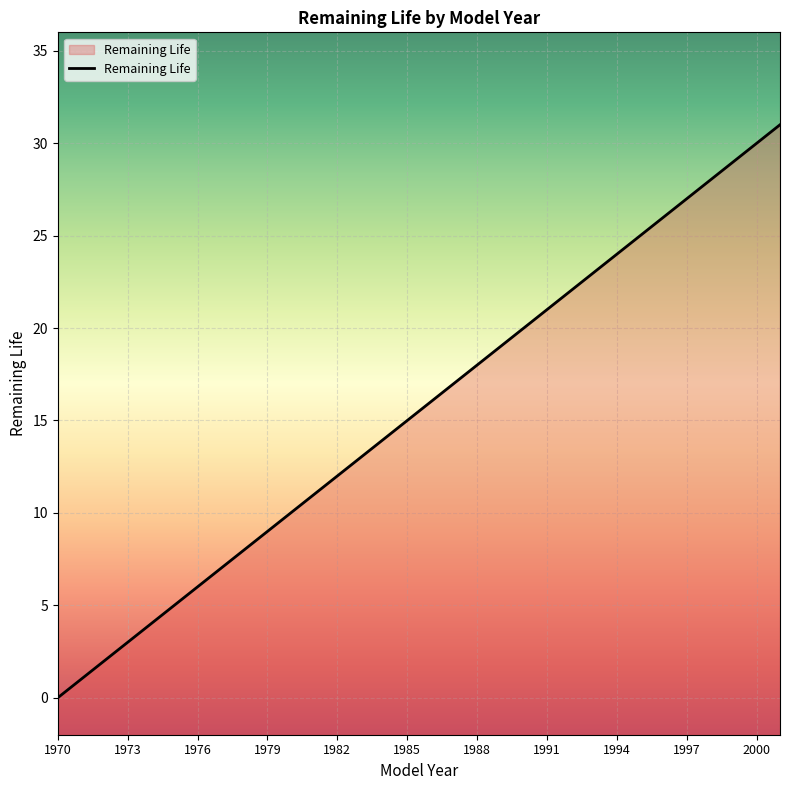

At which category does the chart reach its minimum across all series?

1970